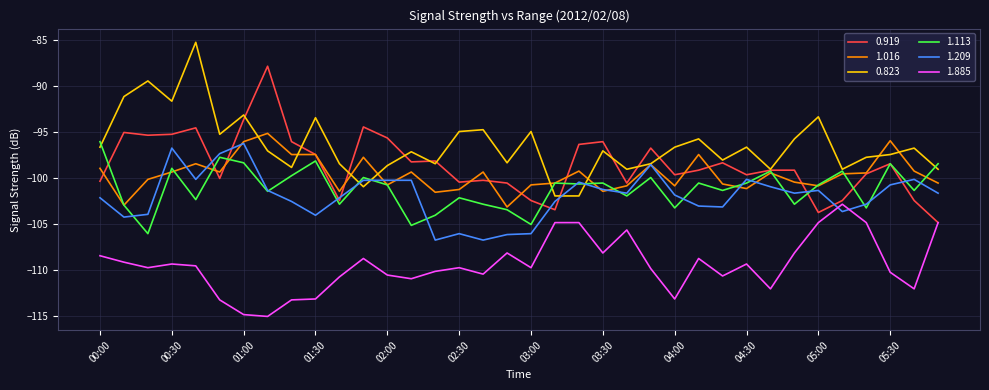

True or false: 1.113 and 1.885 cross at least once.

False